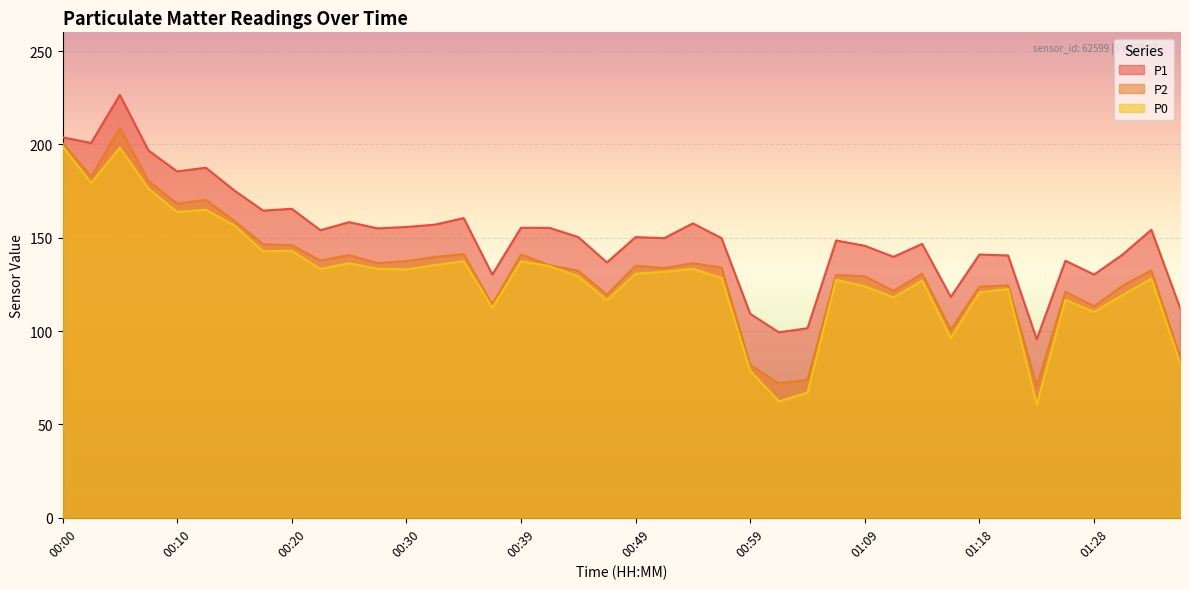

True or false: P1 and P0 intersect in this chart.

False